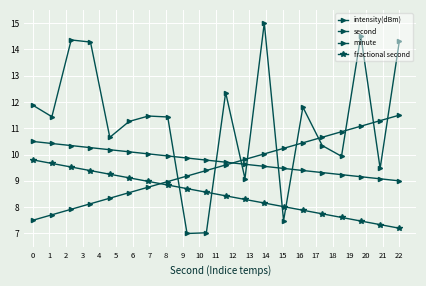

What is the value of the fractional second point at the 16th from the left?

7.7